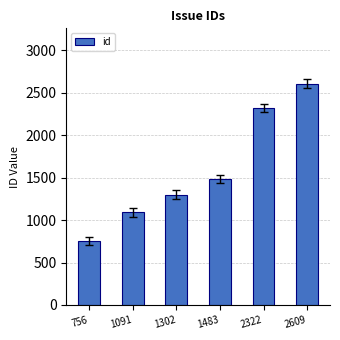

The value at 2322 is 2322. True or false?

True